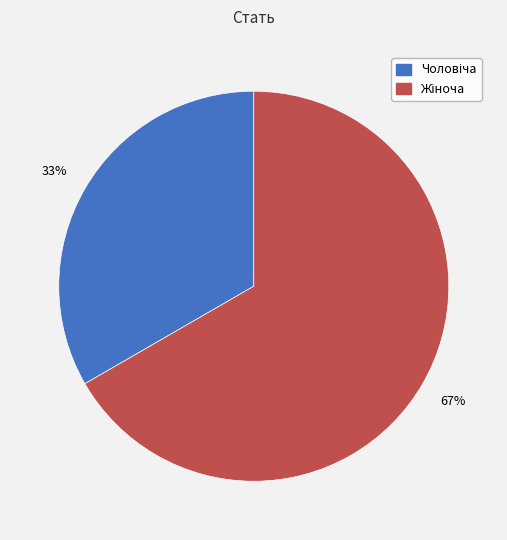

To the nearest percent, what is the average slice percentage?

50%